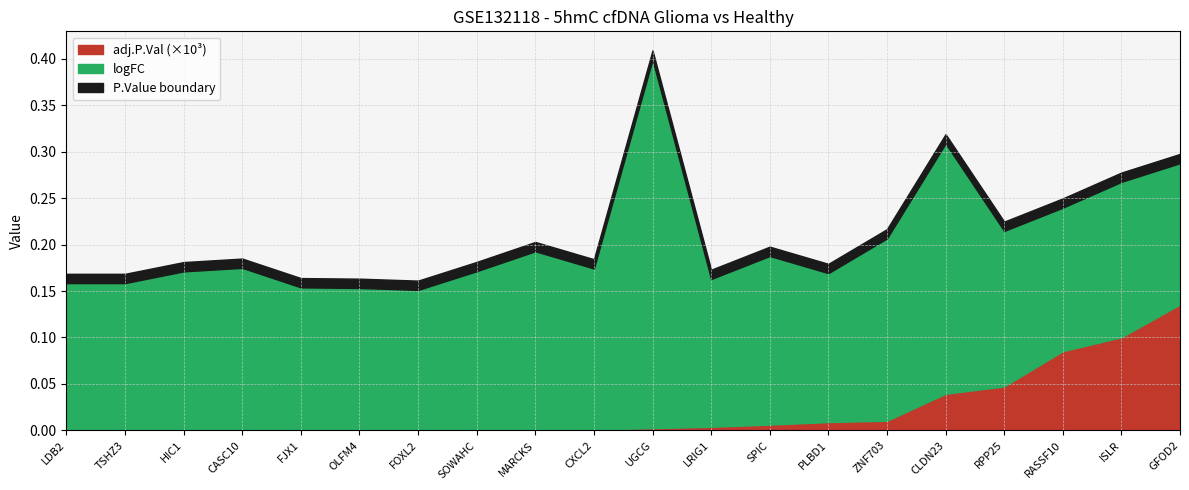

True or false: logFC has more than 1 points higher than both neighbors.

True